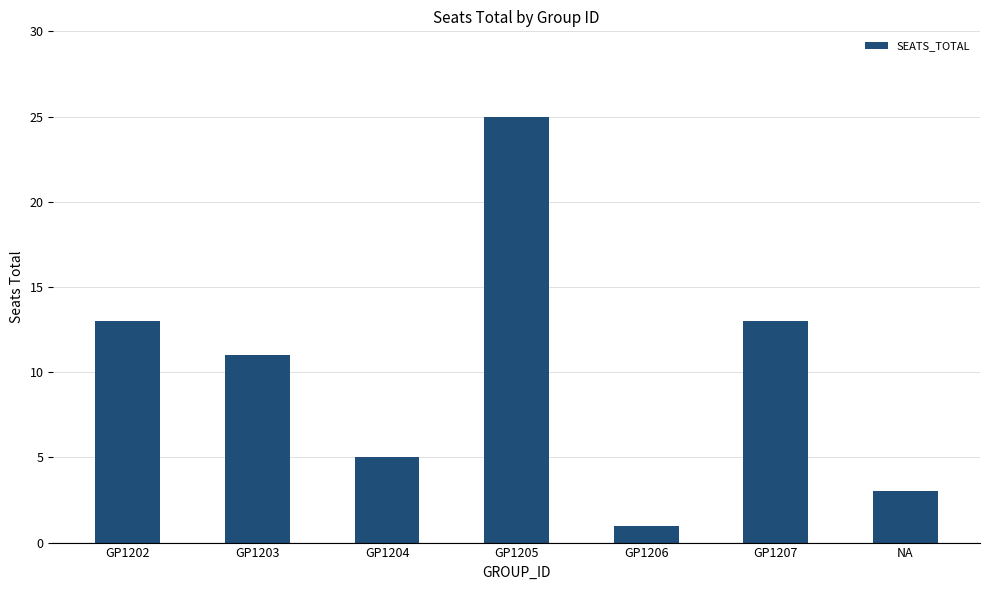

Reading left to right, transcribe all the data shown in this chart.

13	11	5	25	1	13	3